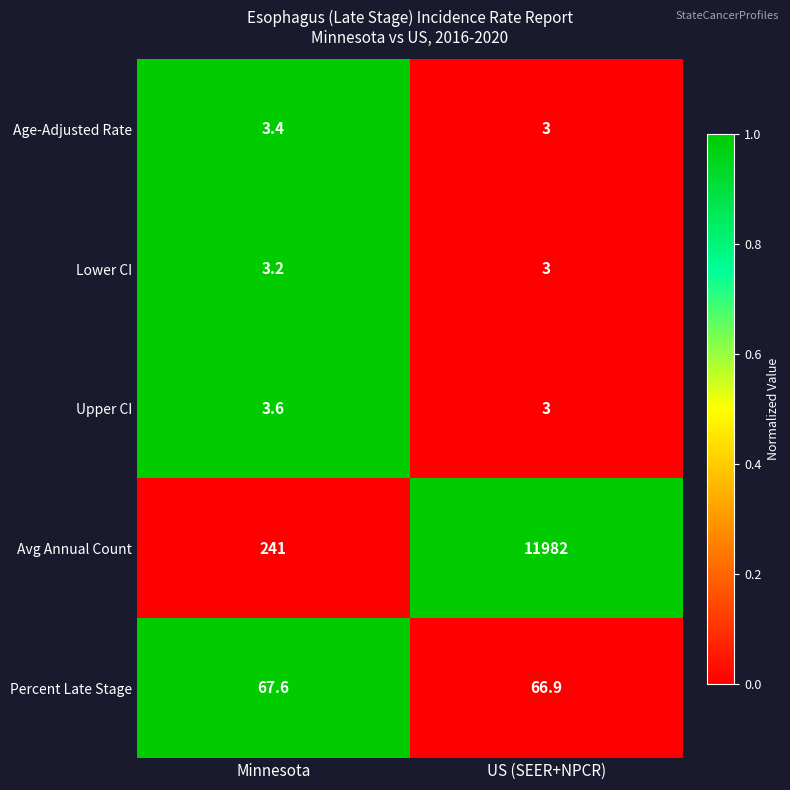

Where is Lower CI nearest to the value 3?

US (SEER+NPCR)